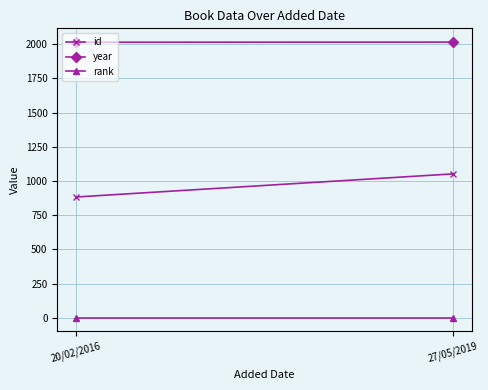

At how many categories does at least one series exceed 161?

2